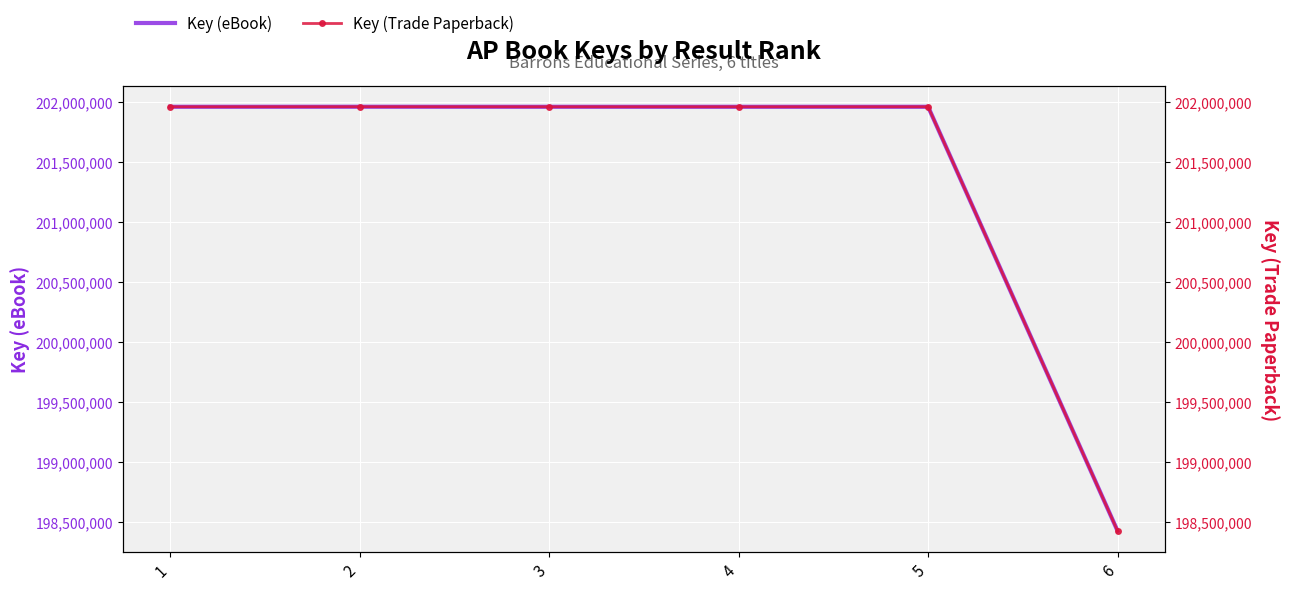

List the series in order of their peak value, lowest first.

Key (eBook), Key (Trade Paperback)